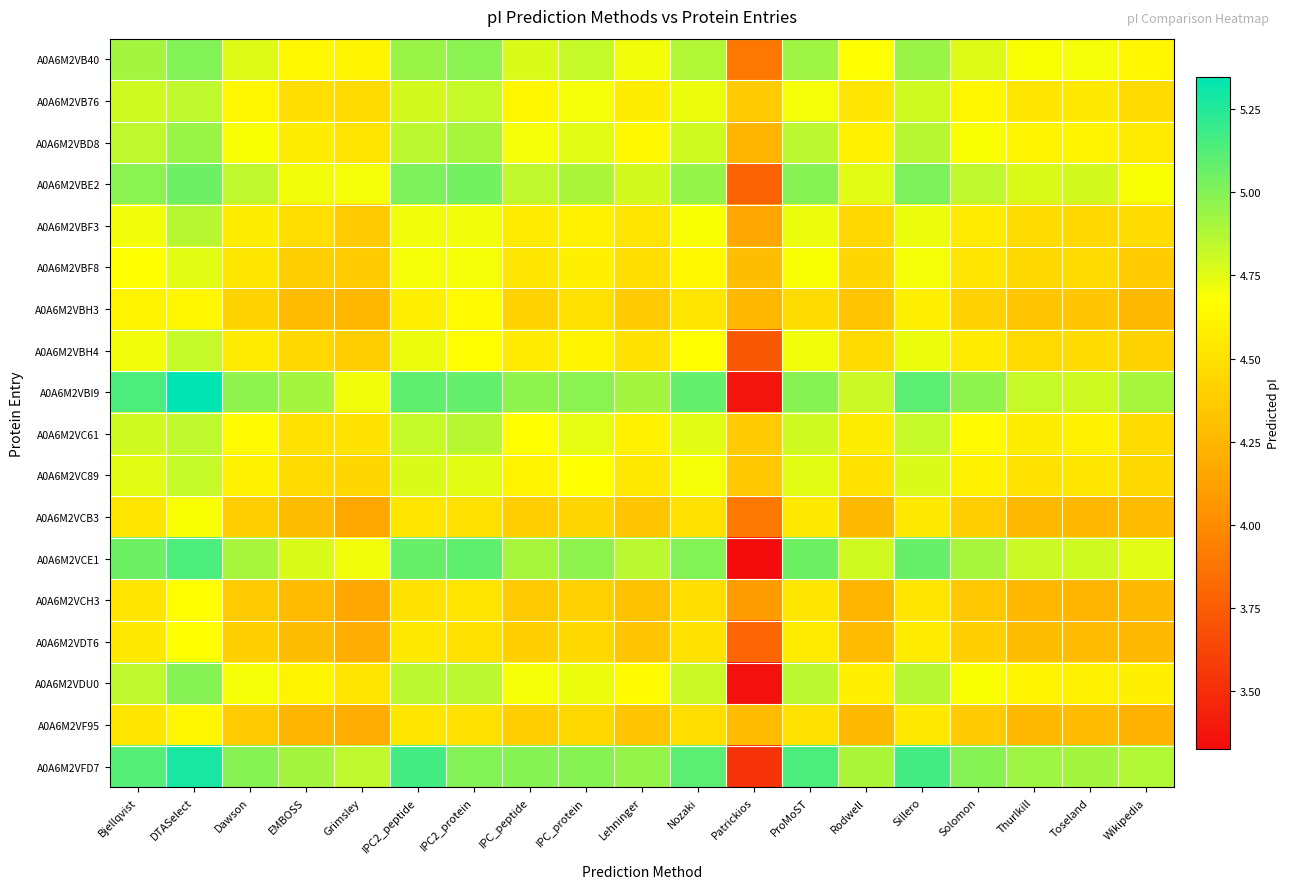

Which label corresponds to the largest value in the chart?

DTASelect